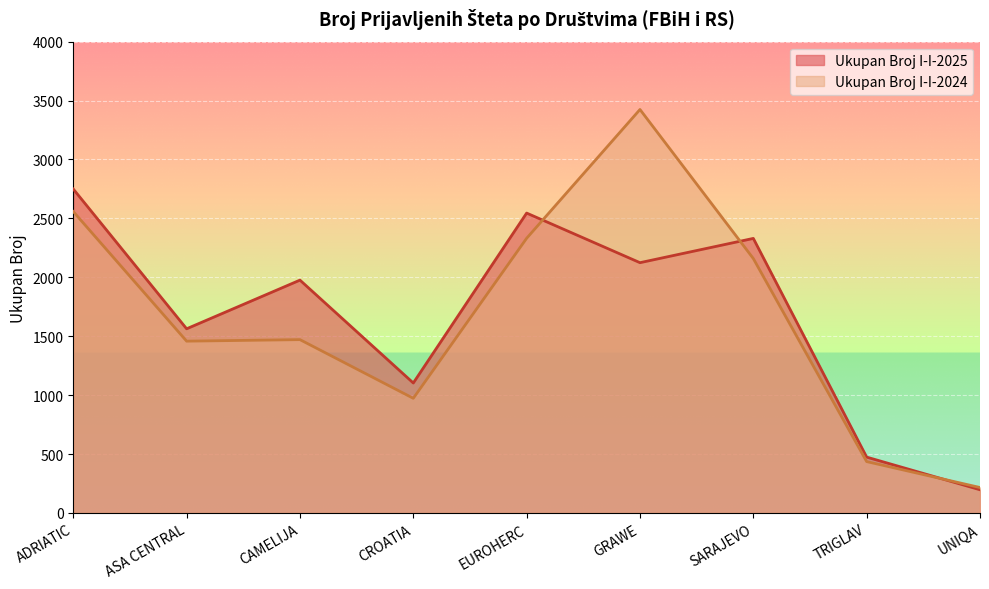

How many values in the Ukupan Broj I-I-2025 series are below 1976?

4